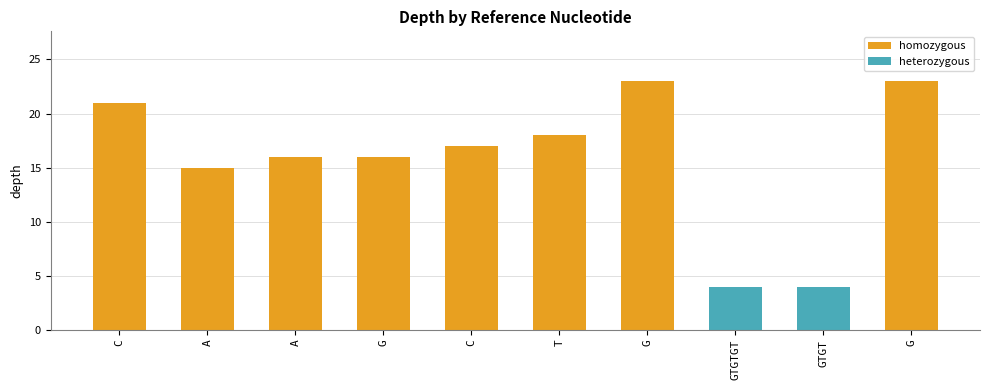

What is the difference between the values at G and C?

5